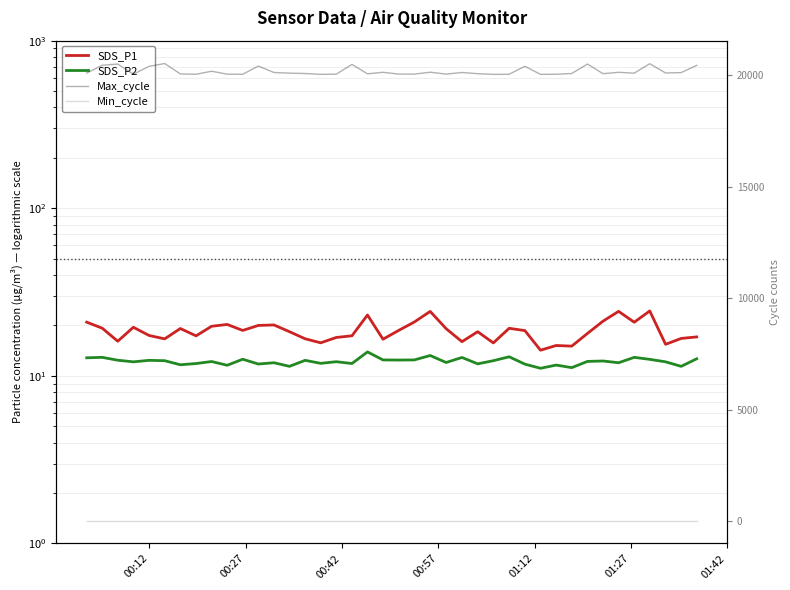

Reading right to left, what are all the values shown in this chart?

SDS_P1: 17.1	16.7	15.4	24.4	20.9	24.3	21.2	17.9	15.1	15.2	14.2	18.6	19.2	15.7	18.4	16.0	19.1	24.2	20.9	18.7	16.6	23.1	17.4	16.9	15.8	16.6	18.4	20.1	20.0	18.7	20.3	19.8	17.3	19.2	16.6	17.4	19.5	16.1	19.2	20.9
SDS_P2: 12.7	11.4	12.1	12.6	12.9	12.0	12.3	12.2	11.2	11.6	11.1	11.8	13.0	12.3	11.8	12.9	12.0	13.2	12.4	12.4	12.4	13.9	11.8	12.2	11.9	12.4	11.4	12.0	11.8	12.6	11.6	12.2	11.8	11.7	12.3	12.4	12.1	12.4	12.9	12.8
Max_cycle: 20431.0	20107.0	20090.0	20505.0	20082.0	20120.0	20058.0	20491.0	20067.0	20033.0	20028.0	20390.0	20032.0	20028.0	20059.0	20111.0	20041.0	20124.0	20040.0	20040.0	20121.0	20052.0	20474.0	20037.0	20029.0	20067.0	20082.0	20112.0	20399.0	20032.0	20037.0	20168.0	20033.0	20048.0	20514.0	20387.0	20037.0	20491.0	20435.0	20087.0
Min_cycle: 28.0	28.0	28.0	28.0	28.0	28.0	28.0	28.0	28.0	28.0	28.0	28.0	28.0	28.0	28.0	28.0	28.0	28.0	28.0	28.0	28.0	28.0	28.0	28.0	28.0	28.0	28.0	28.0	28.0	28.0	28.0	28.0	28.0	28.0	28.0	28.0	28.0	28.0	28.0	28.0